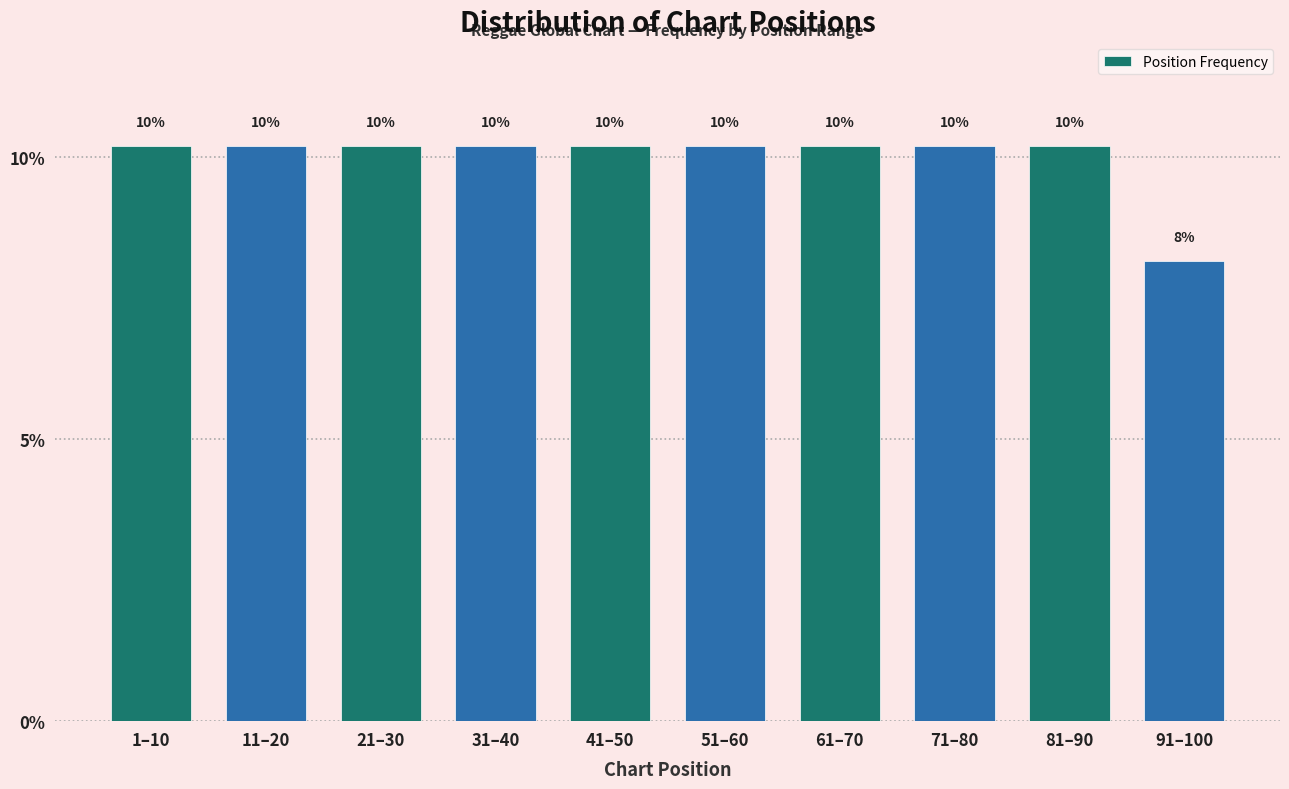

Does the chart contain any negative values?

No